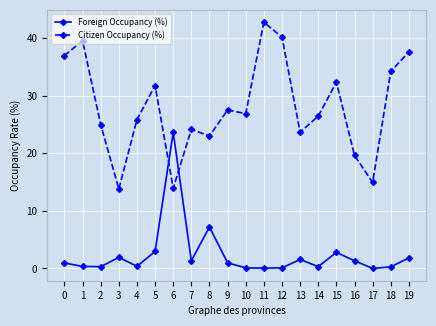

At how many categories does at least one series exceed 8?

20